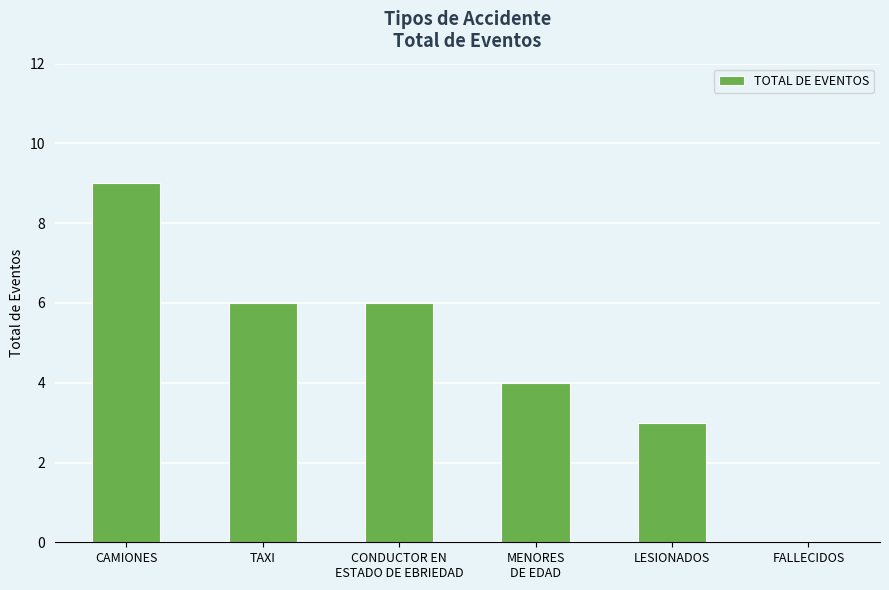

Are the bars horizontal?

No